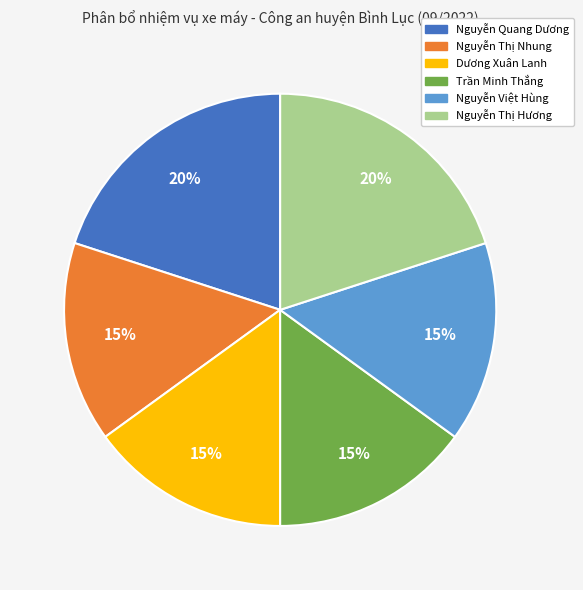

Is there a majority slice in this chart?

No